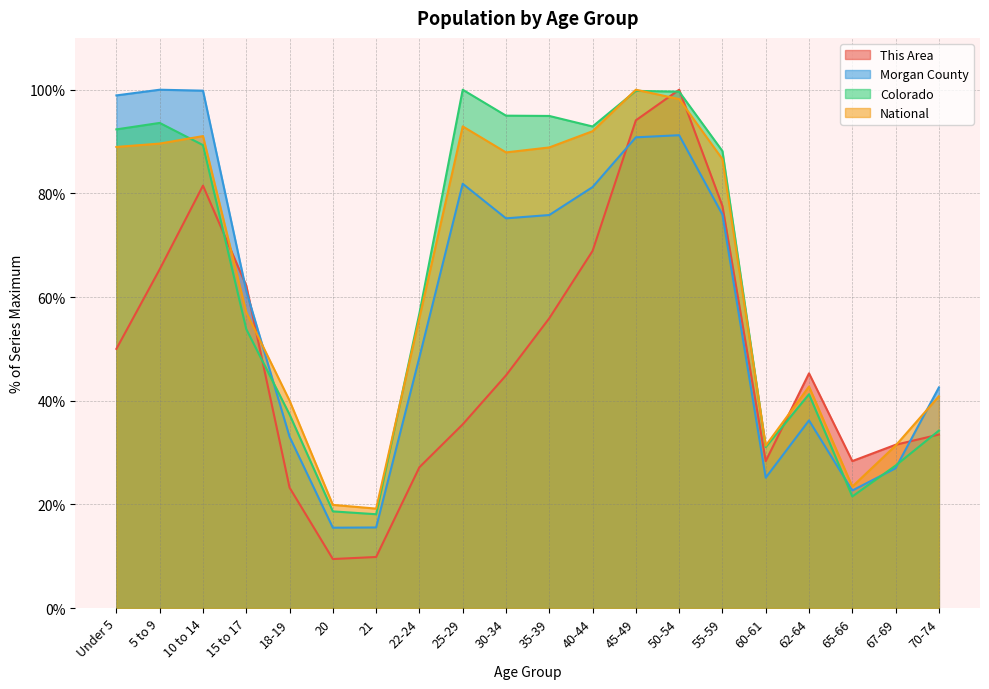

What is the sum of the Colorado values at 60-61 and 20?

49.7